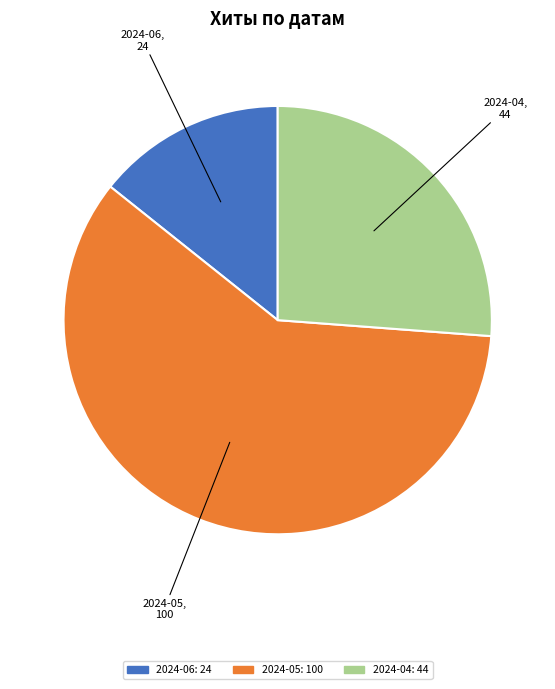

Does any single category account for the majority?

Yes